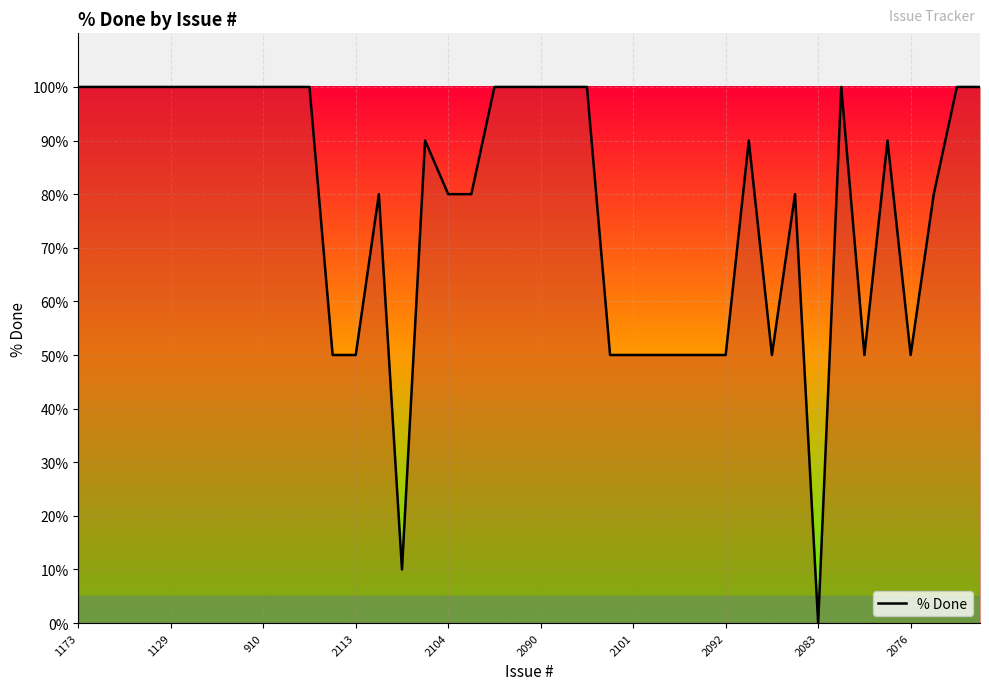

What is the maximum value shown in the chart?

100